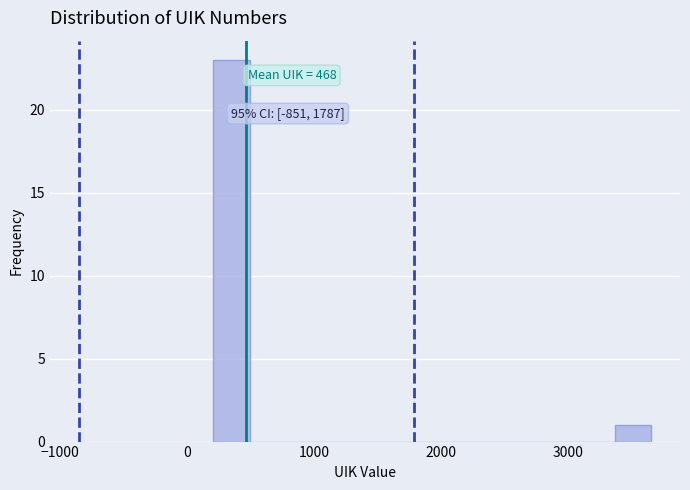

Around what value on the x-axis is the tallest bar? Give the approximate position of its centre, as read against the axis.

400